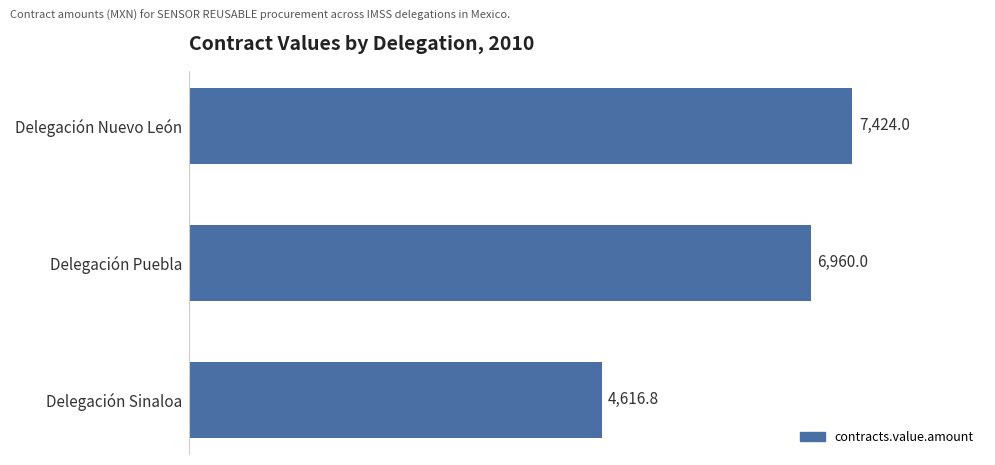

Where is the data nearest to the value 6020?

Delegación Puebla